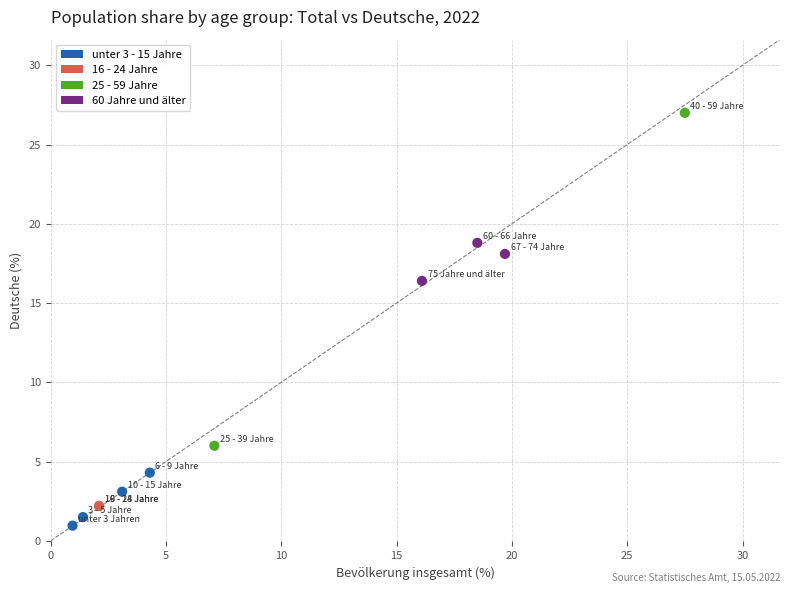

What Y value in the scatter plot is closest to 13?

16.4